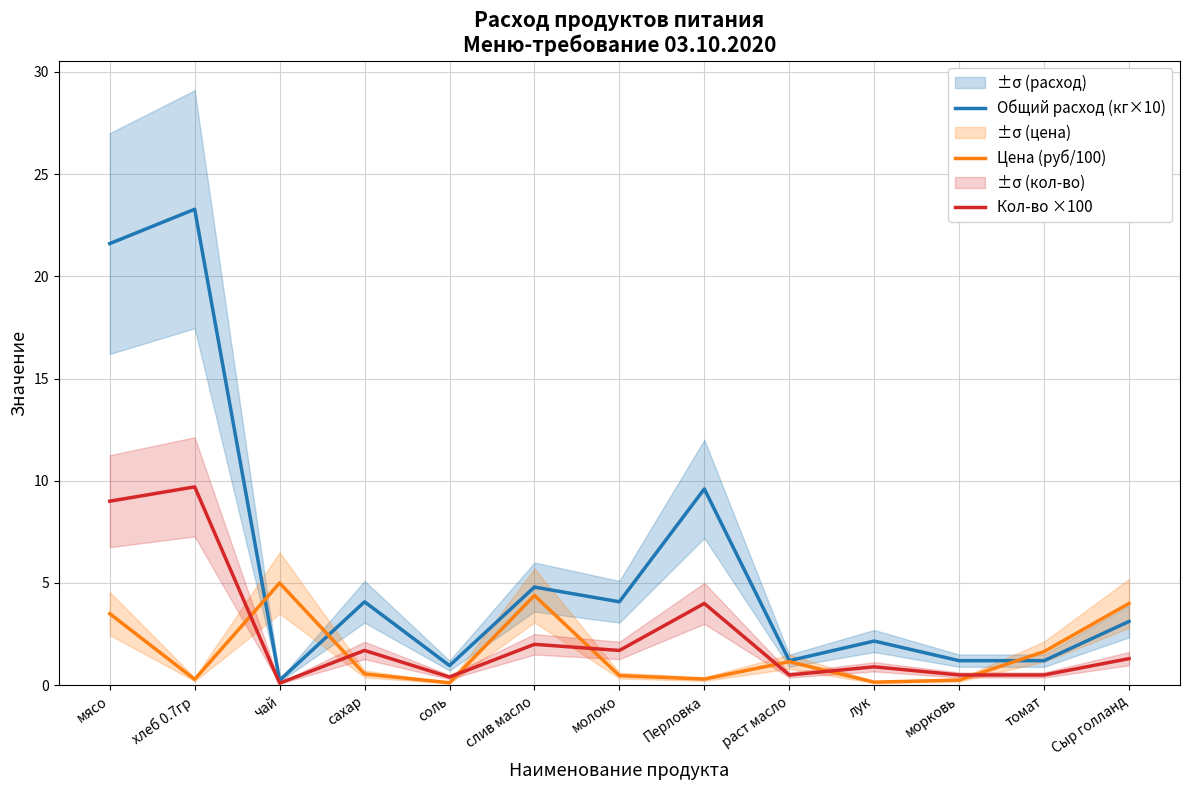

Read the Общий расход (кг×10) value at лук.

2.2